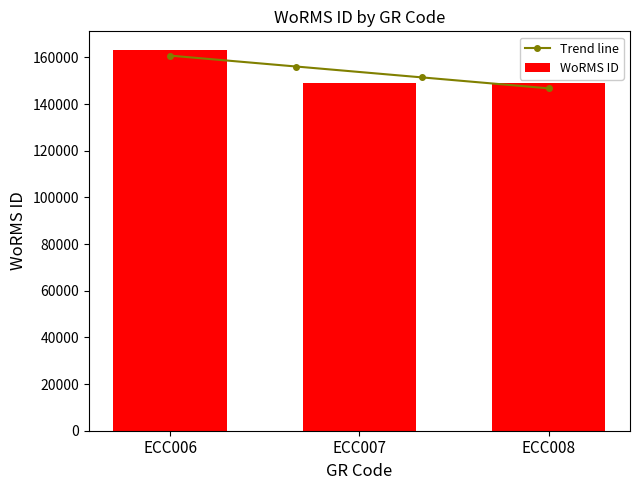

Where does the data first go above 149228?

ECC006